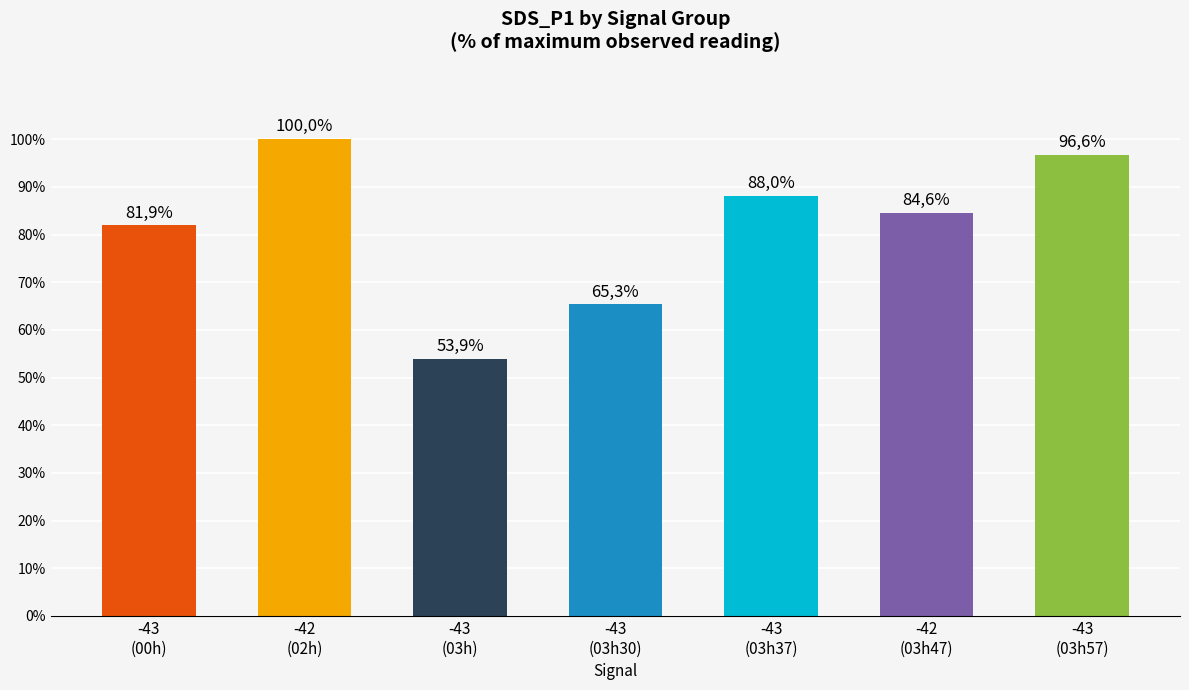

Are the bars horizontal?

No